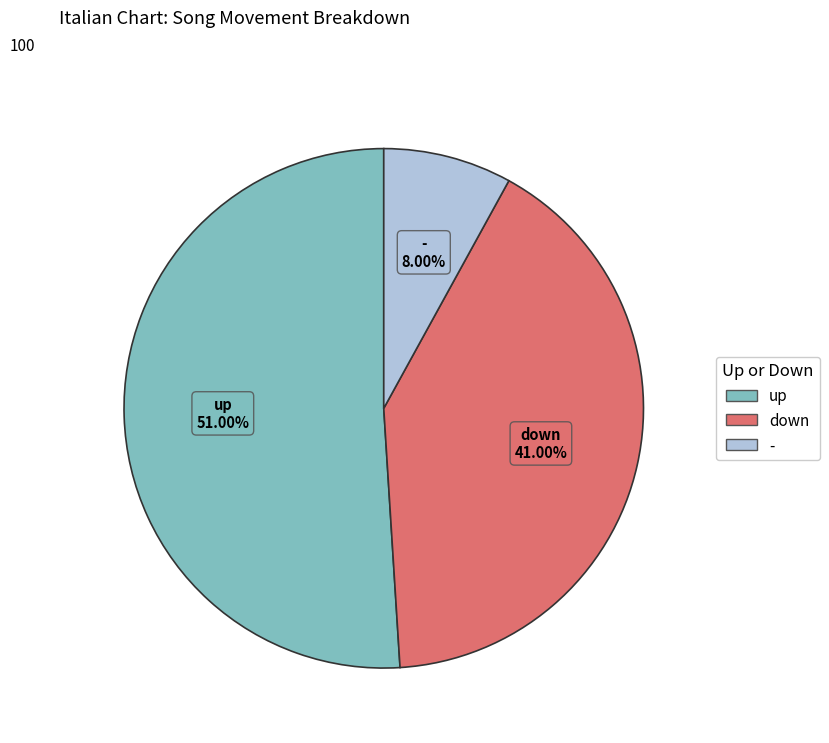

What is the smallest slice in the pie chart?

-